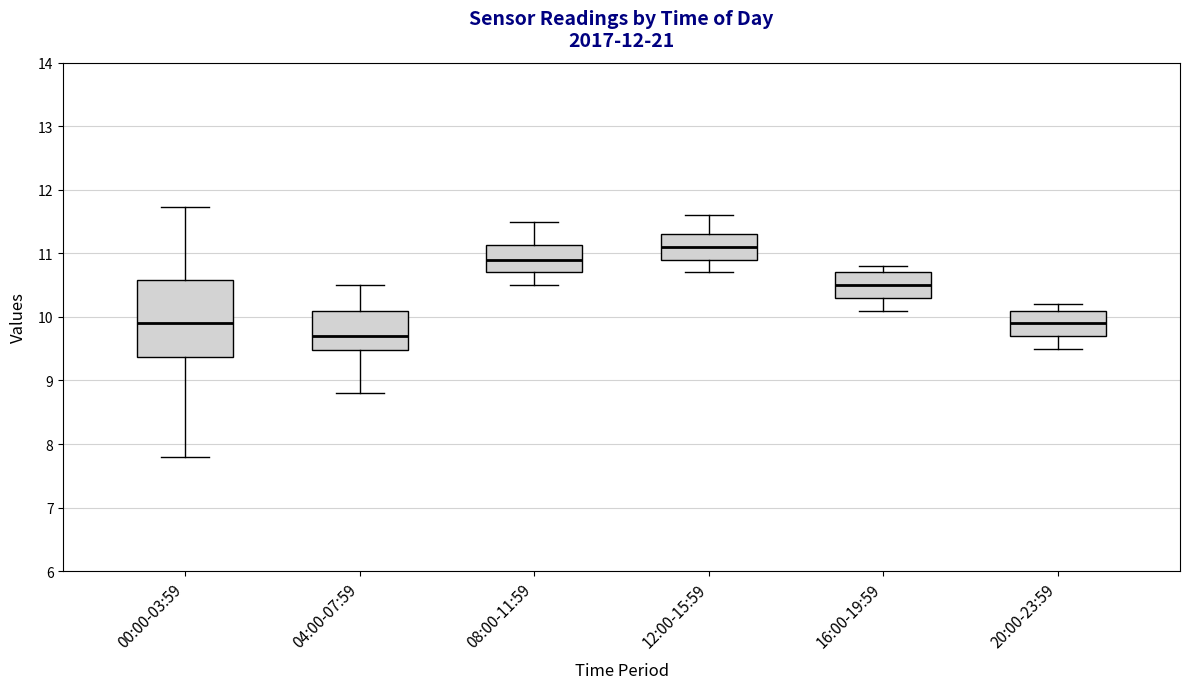

Reading left to right, transcribe this box plot: for each box, give where its median line is, the range the box spans, and where its two whiskers end, as read against the y-axis. The values are not printed on the chart, so give them approximately, as read against the axis.

00:00-03:59: median 9.9, box 9.4 to 10.6, whiskers 7.8 to 11.7
04:00-07:59: median 9.7, box 9.5 to 10.1, whiskers 8.8 to 10.5
08:00-11:59: median 10.9, box 10.7 to 11.1, whiskers 10.5 to 11.5
12:00-15:59: median 11.1, box 10.9 to 11.3, whiskers 10.7 to 11.6
16:00-19:59: median 10.5, box 10.3 to 10.7, whiskers 10.1 to 10.8
20:00-23:59: median 9.9, box 9.7 to 10.1, whiskers 9.5 to 10.2